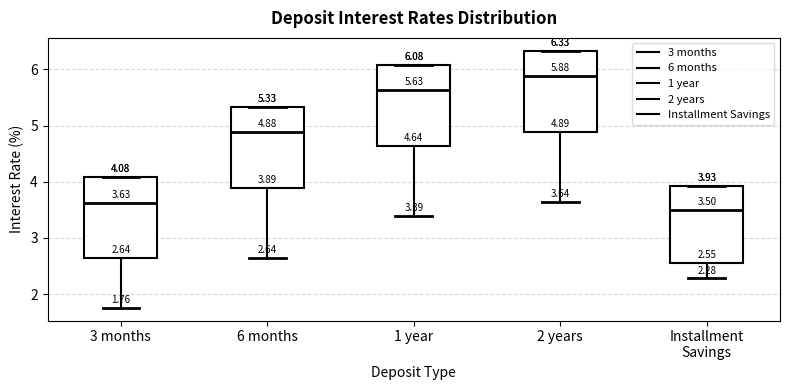

Which box's median line is the lowest?

Installment Savings